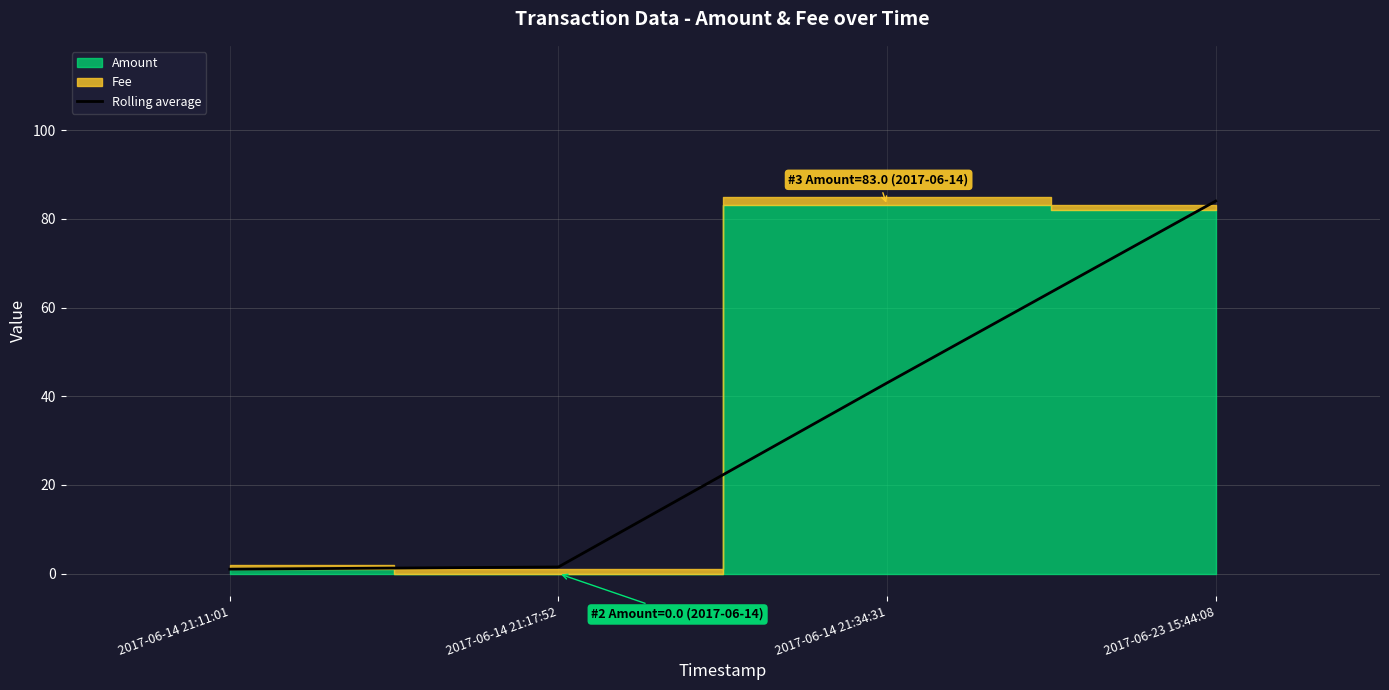

What value does the data have at 2017-06-14 21:17:52?

1.5